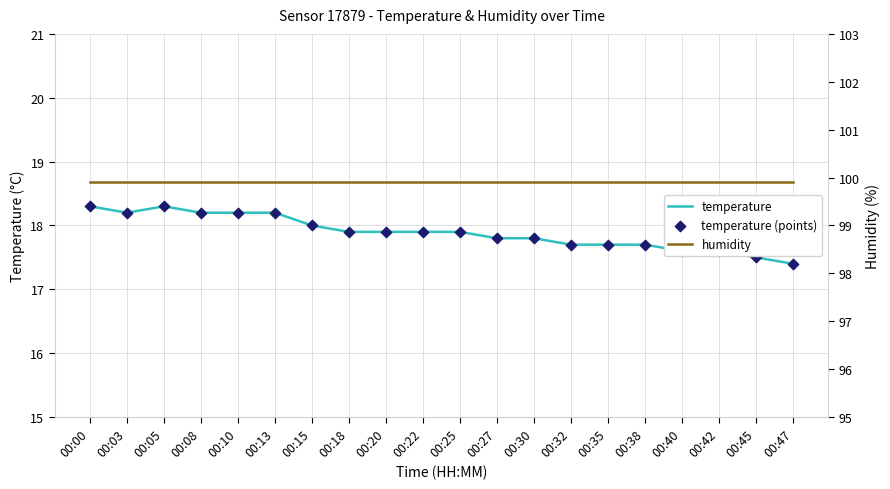

At which category is the sum across all series the highest?

00:00